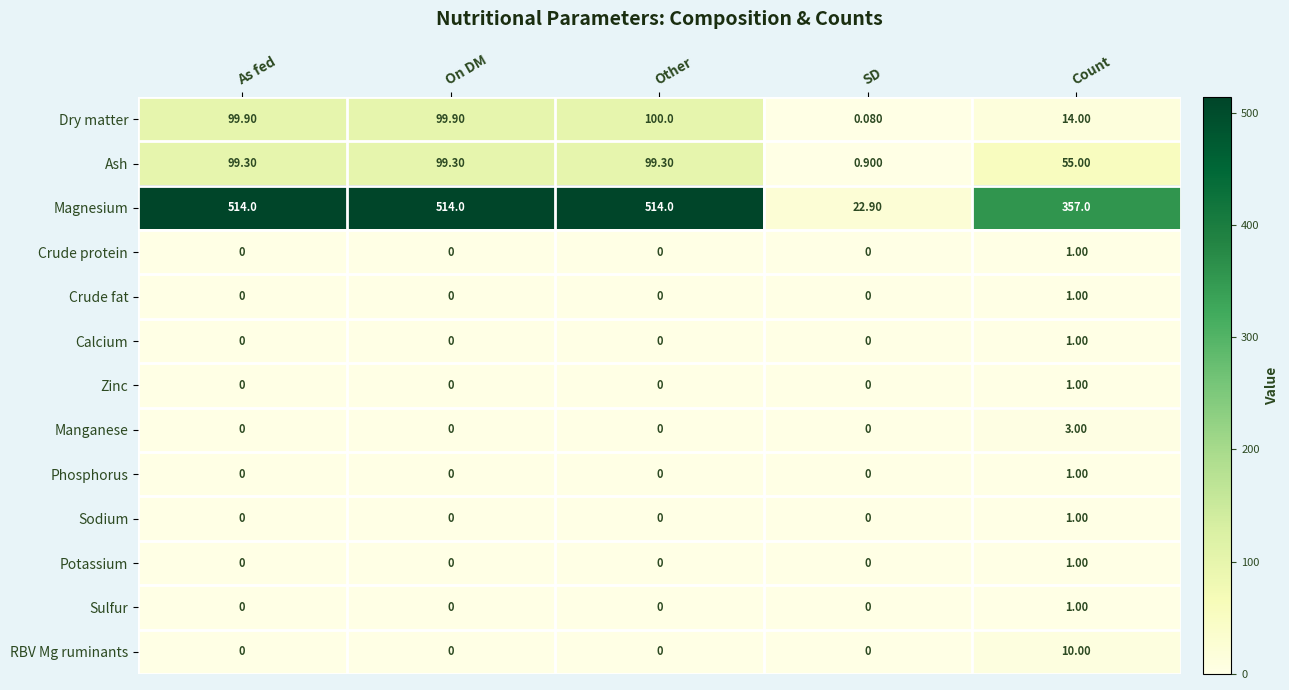

What is the total value across all series at Count?

447.0